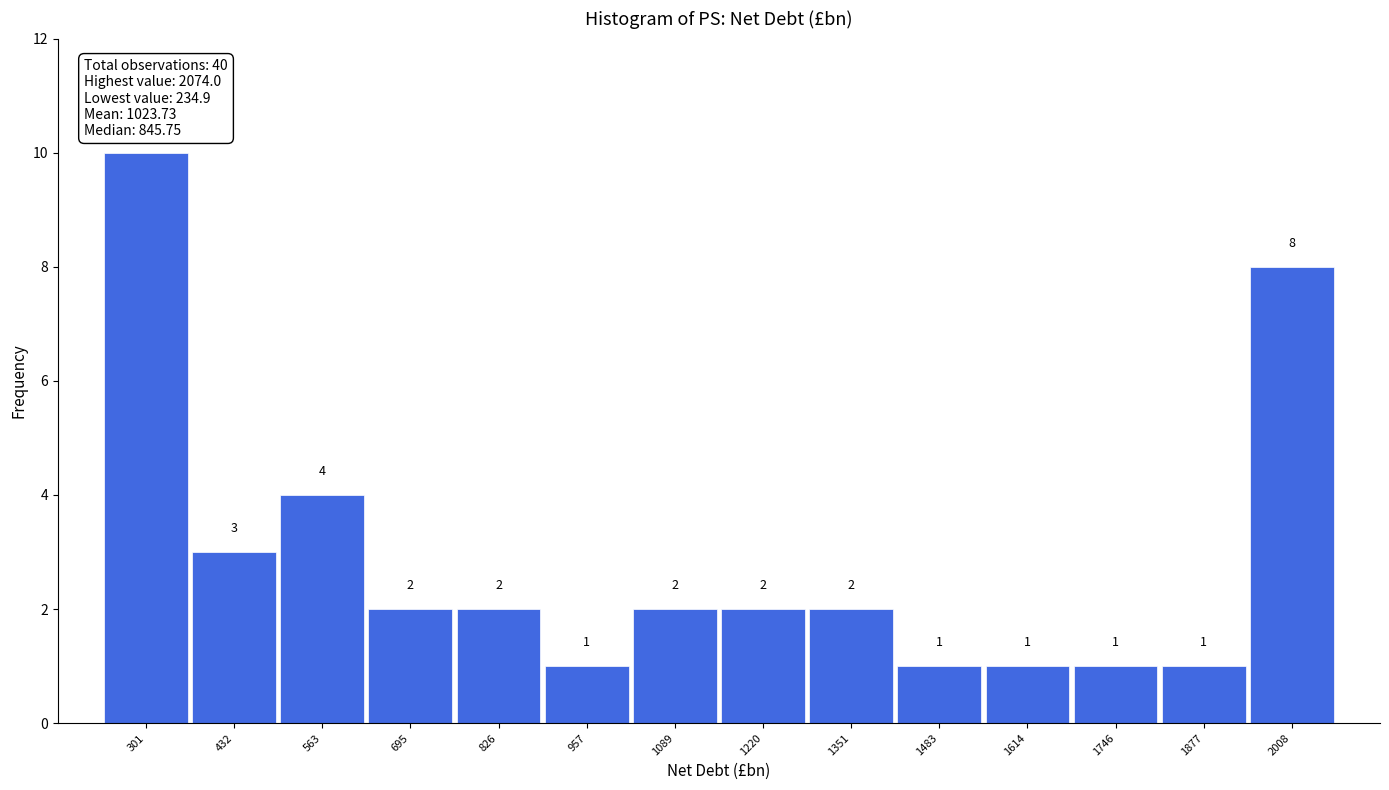

What is the height of the bar covering 360 to 500 on the x-axis? The bar edges are not printed on the chart, so give them approximately, as read against the axis.

3